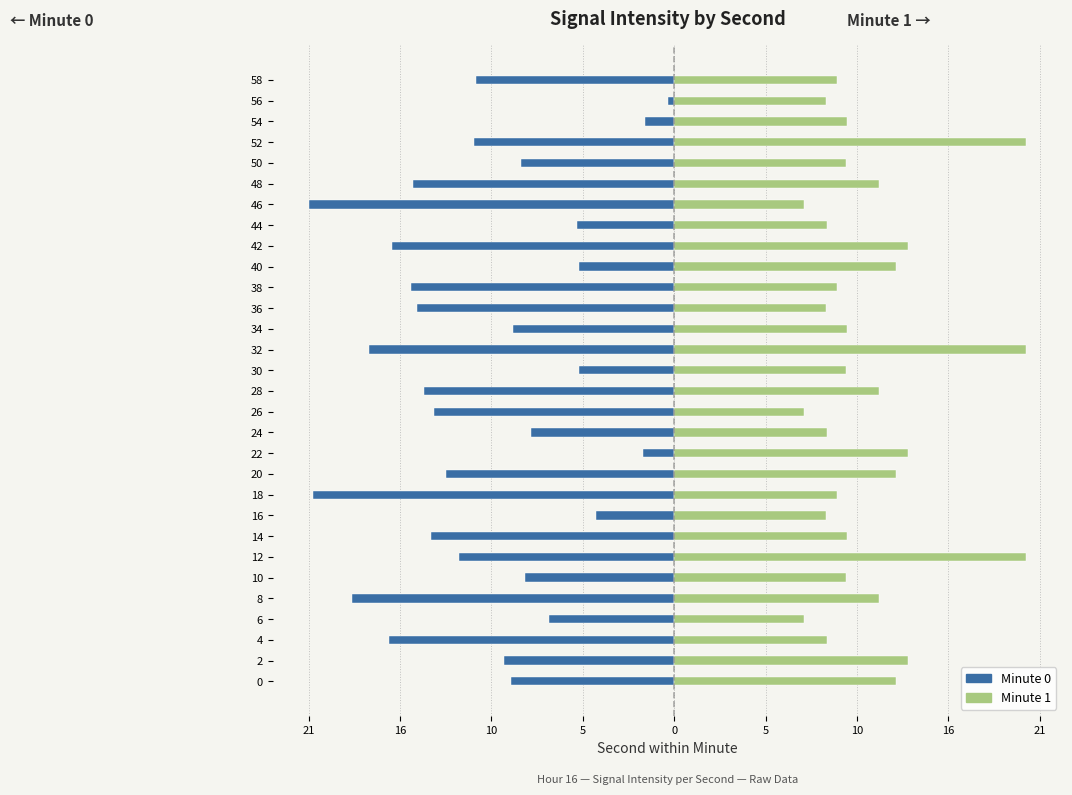

Between 30 and 32, which series saw the biggest shift?

Minute 0